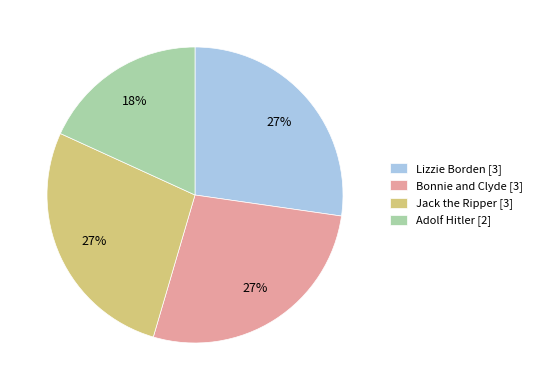

Is the sum of Lizzie Borden [3] and Bonnie and Clyde [3] greater than half?

Yes